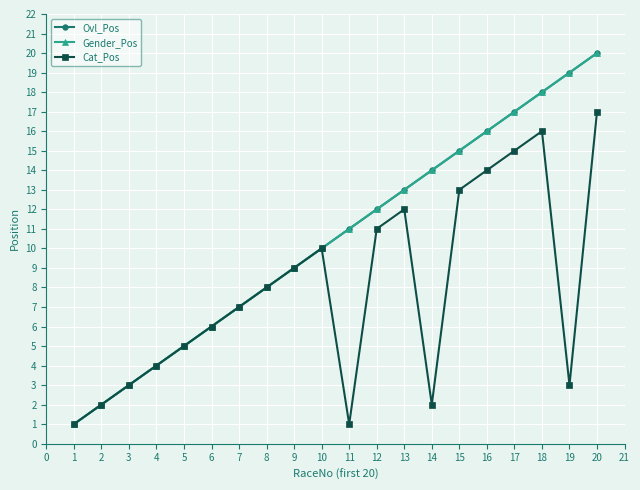

Is this an area chart (filled region under the line)?

No